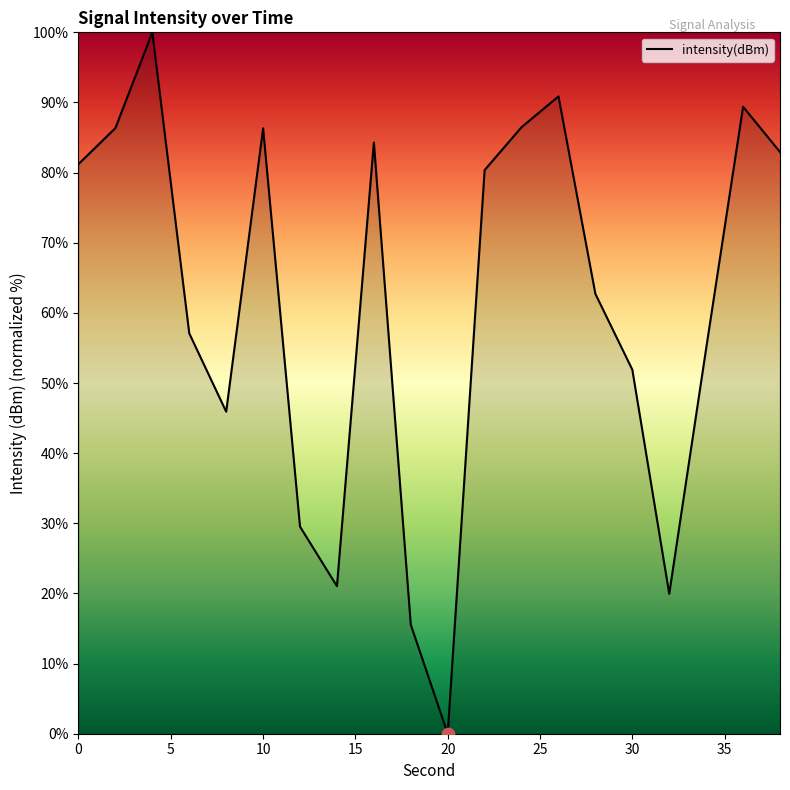

What is the greatest value displayed?

100.0